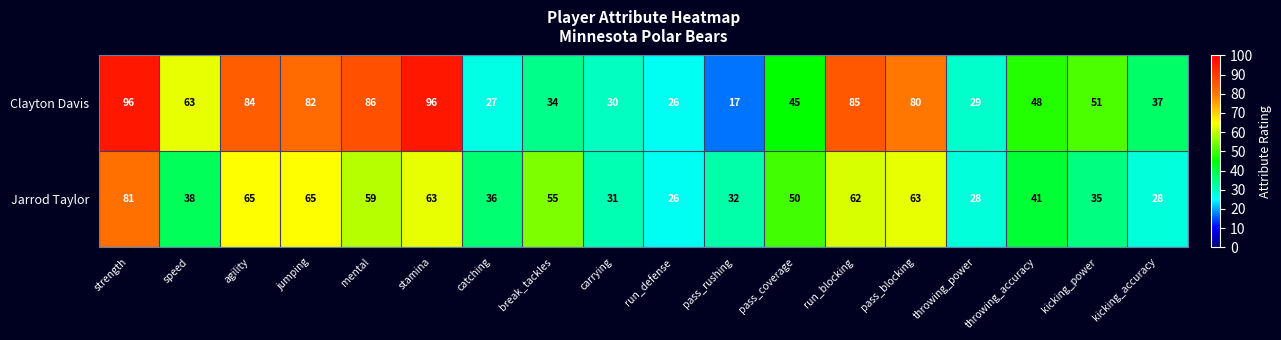

List the series in order of their overall mean, lowest first.

Jarrod Taylor, Clayton Davis